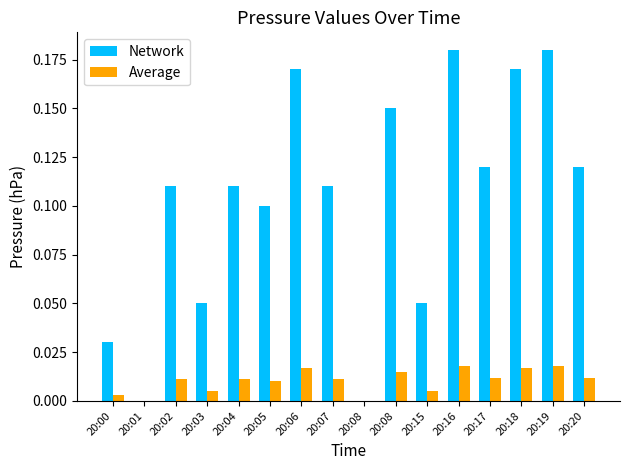

List the labels in order of Average value, smallest first.

20:01, 20:08, 20:00, 20:03, 20:15, 20:05, 20:02, 20:04, 20:07, 20:17, 20:20, 20:08, 20:06, 20:18, 20:16, 20:19